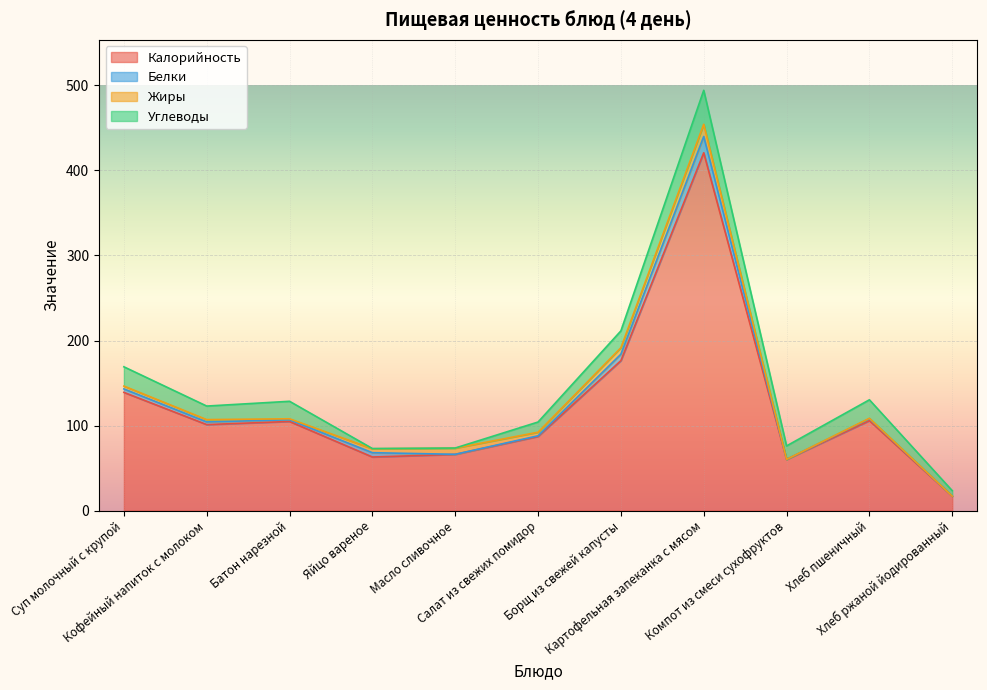

How many lines are shown in the chart?

4